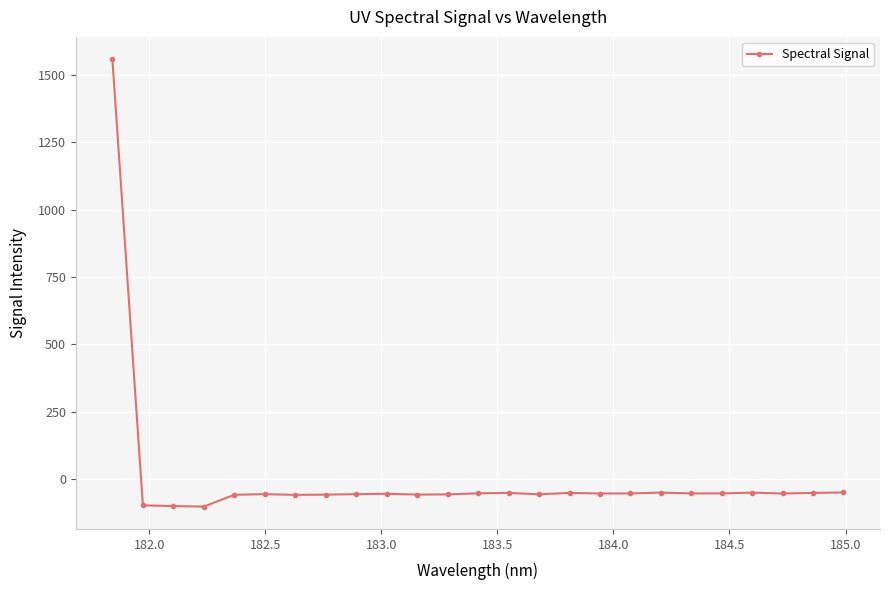

What is the difference between the maximum and minimum values?

1661.4